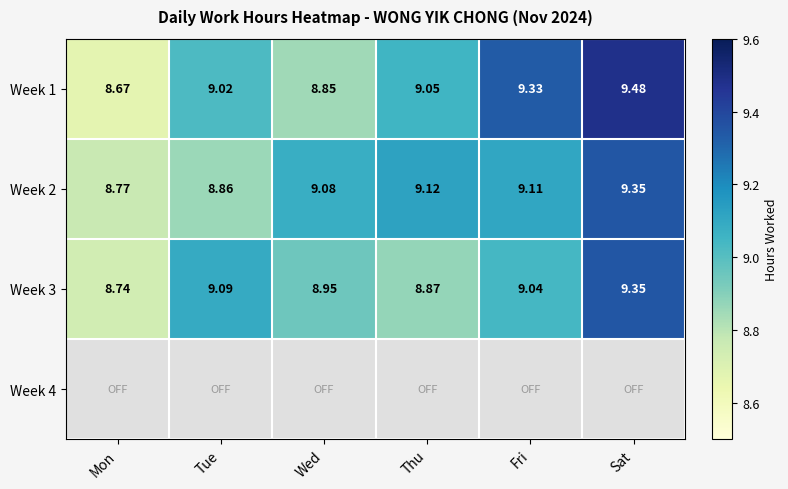

Between Thu and Wed, which is larger?

Thu